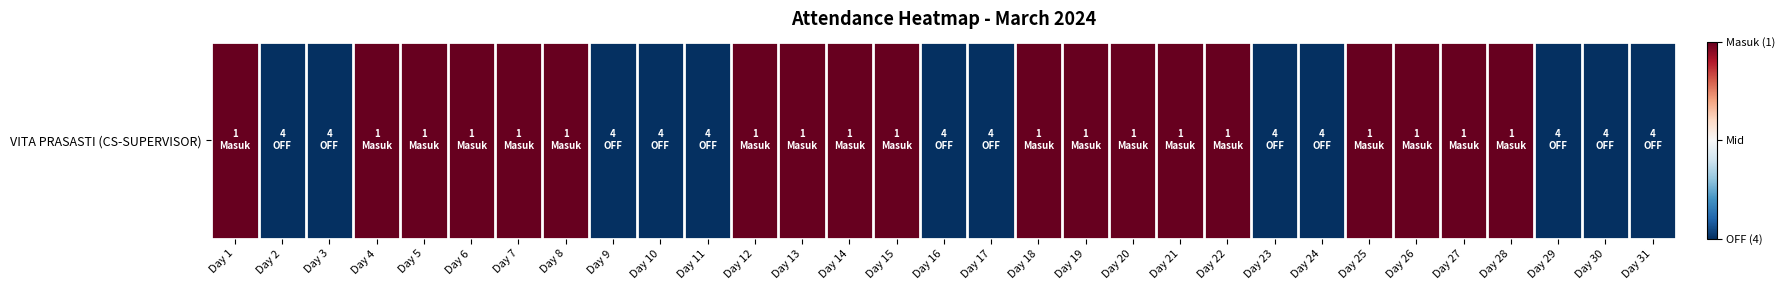

Reading right to left, transcribe all the data shown in this chart.

Day 31=-1	Day 30=-1	Day 29=-1	Day 28=1	Day 27=1	Day 26=1	Day 25=1	Day 24=-1	Day 23=-1	Day 22=1	Day 21=1	Day 20=1	Day 19=1	Day 18=1	Day 17=-1	Day 16=-1	Day 15=1	Day 14=1	Day 13=1	Day 12=1	Day 11=-1	Day 10=-1	Day 9=-1	Day 8=1	Day 7=1	Day 6=1	Day 5=1	Day 4=1	Day 3=-1	Day 2=-1	Day 1=1